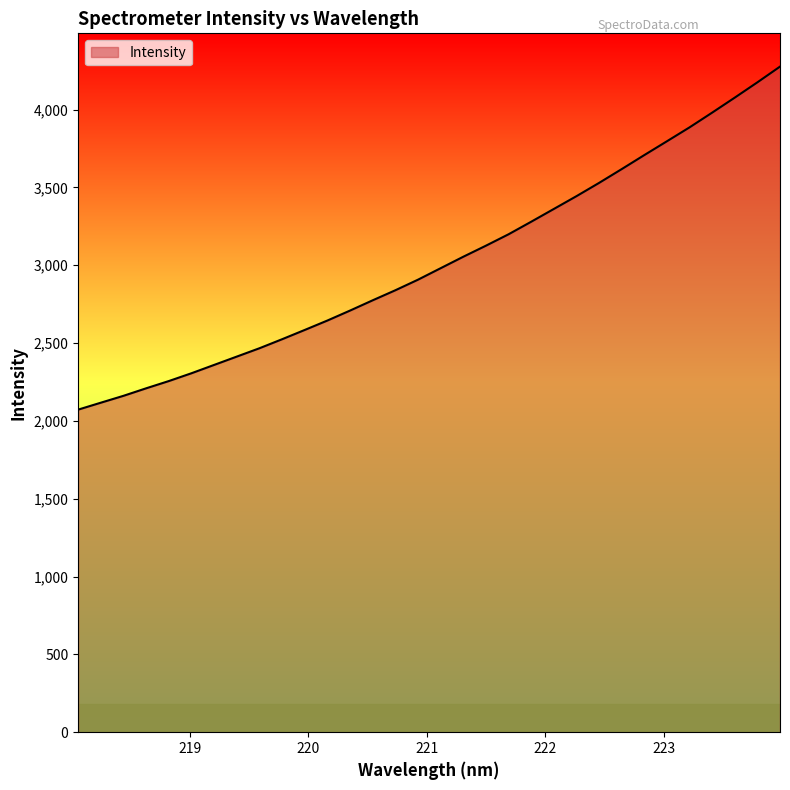

What is the difference between the maximum and minimum values?

2203.4